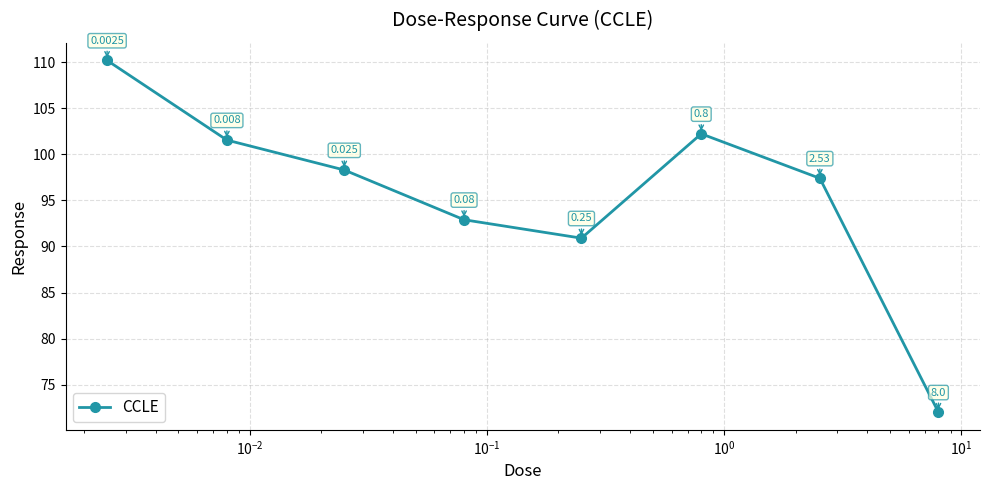

True or false: the data has more than 1 interior local peaks.

False